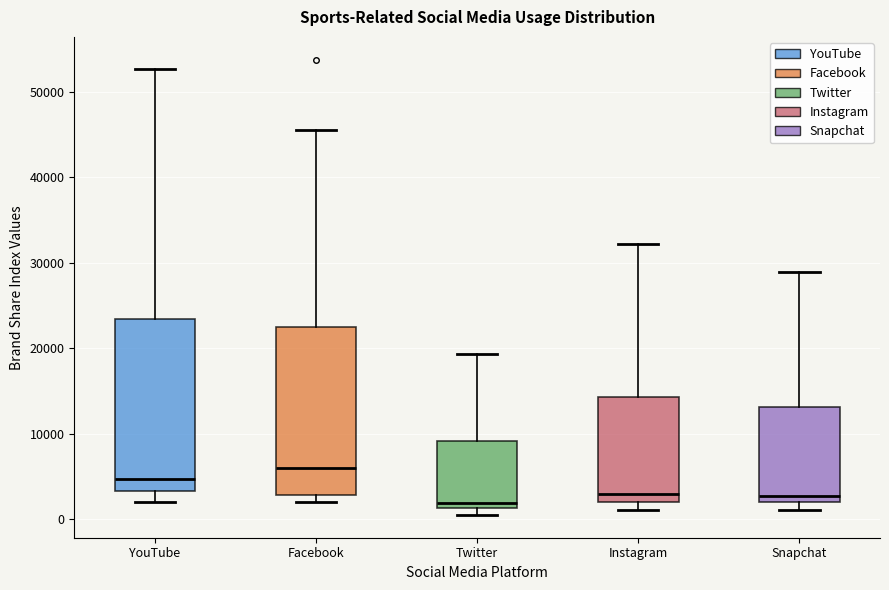

Reading left to right, read every box against the y-axis: the position of its median line, the range the box covers, and the ends of its whiskers. The values are not printed on the chart, so give them approximately, as read against the axis.

YouTube: median 5000, box 3000 to 23000, whiskers 2000 to 53000
Facebook: median 6000, box 3000 to 22000, whiskers 2000 to 46000
Twitter: median 2000, box 1000 to 9000, whiskers 0 to 19000
Instagram: median 3000, box 2000 to 14000, whiskers 1000 to 32000
Snapchat: median 3000, box 2000 to 13000, whiskers 1000 to 29000